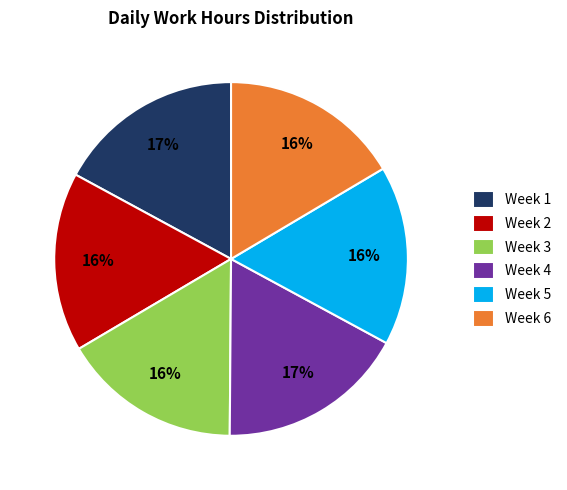

To the nearest percent, what is the average slice percentage?

17%